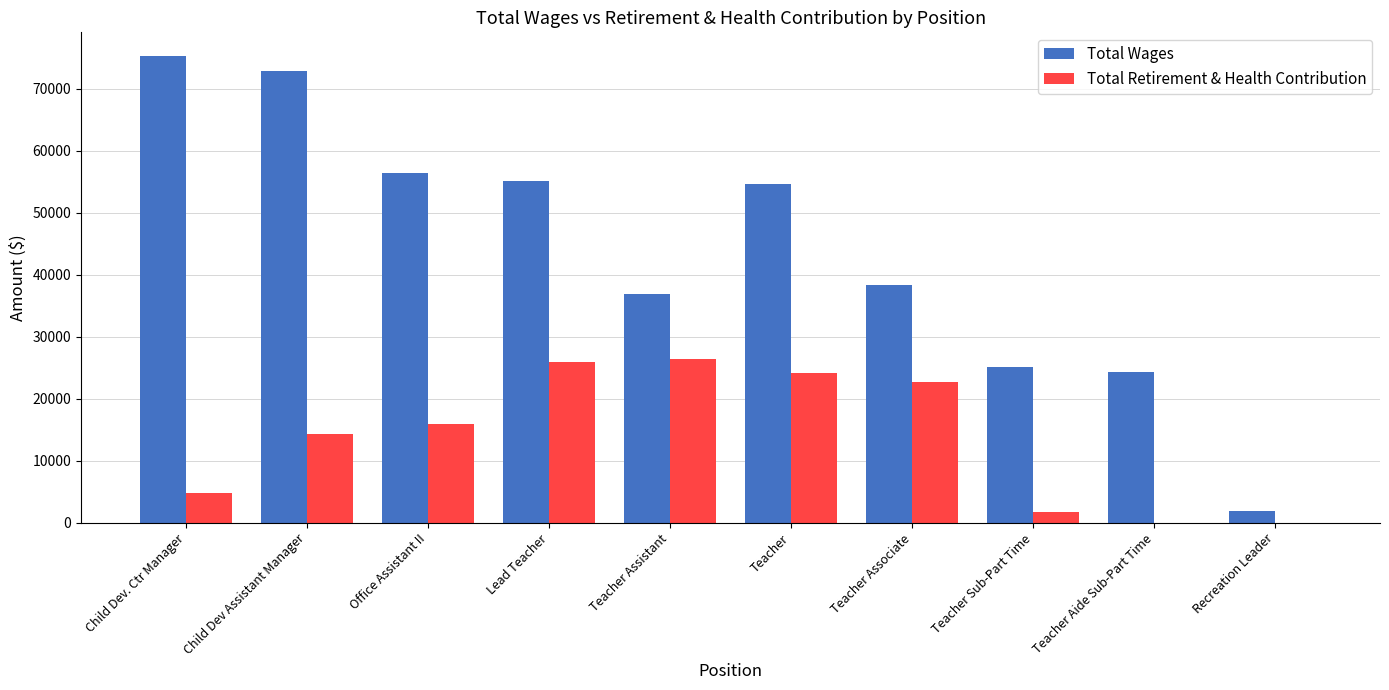

Which category has the highest value across all series?

Child Dev. Ctr Manager